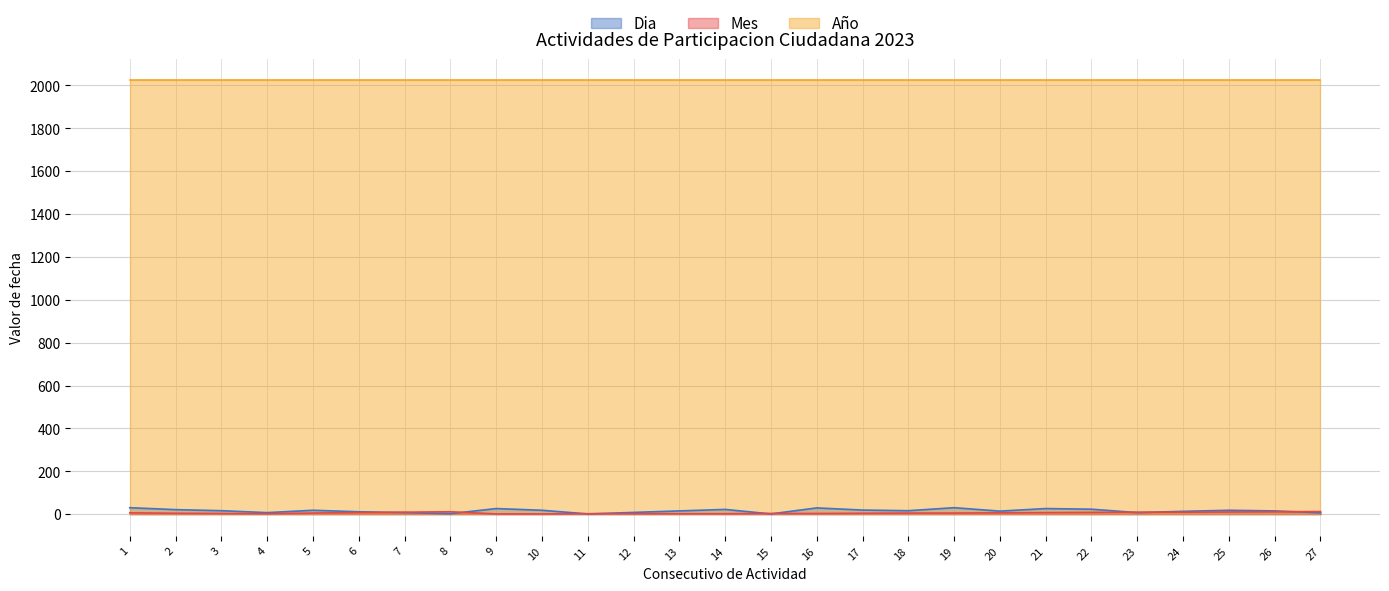

Which series has the largest range (max minus min)?

Dia